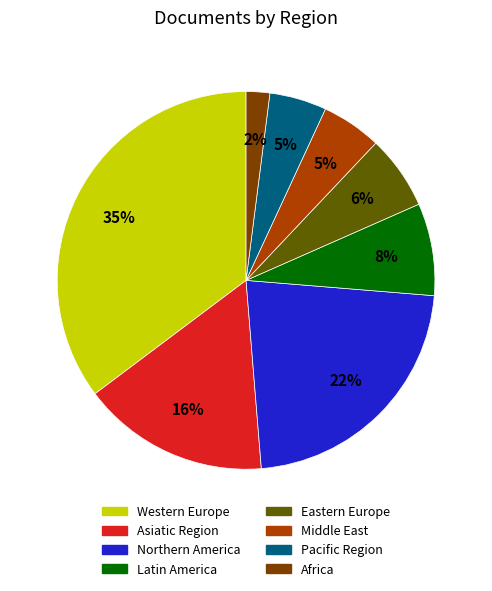

Which slice is the smallest?

Africa